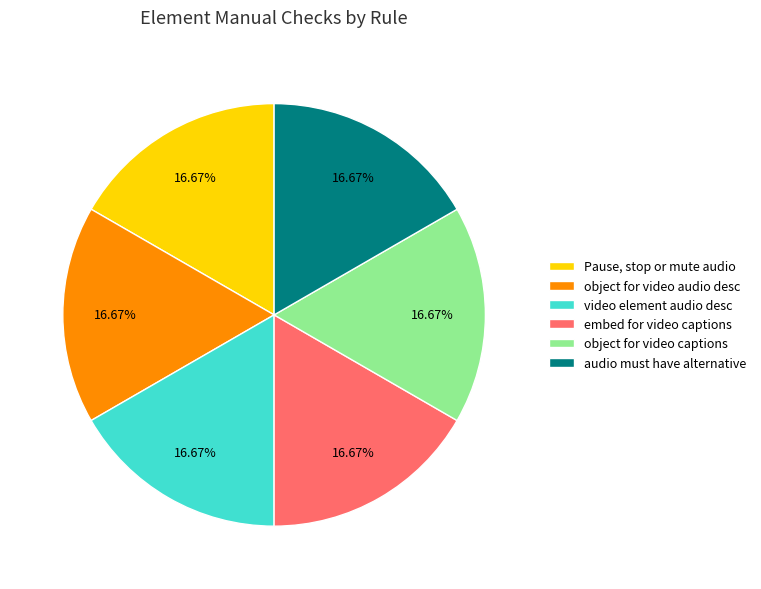

What is the ratio of the value at object for video audio desc to the value at embed for video captions?

1.0